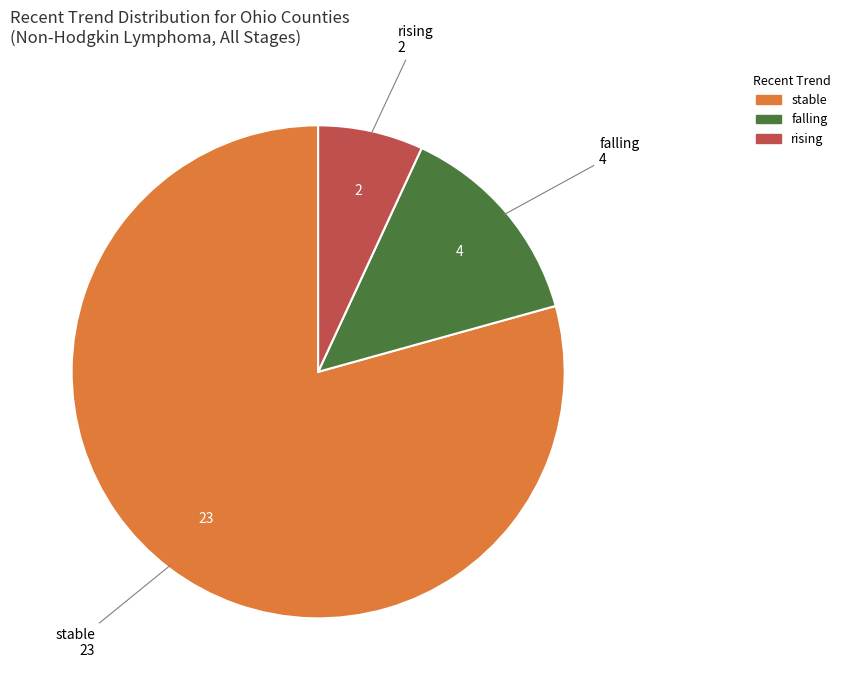

The stable slice represents 99% of the pie. True or false?

False